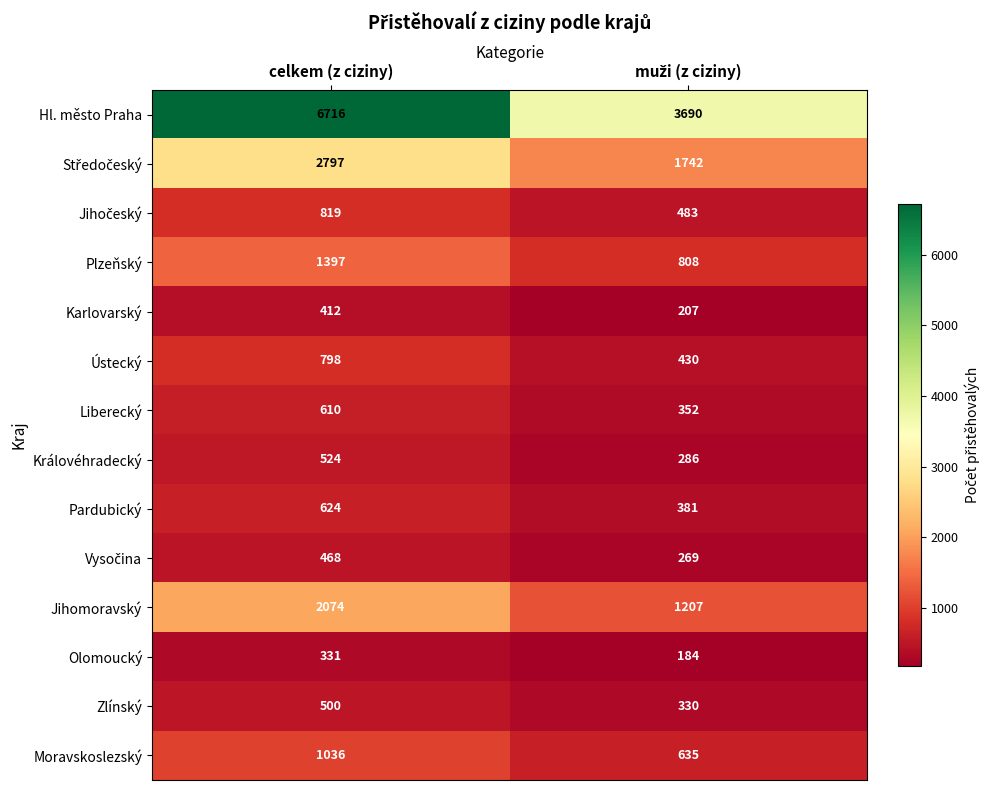

What is the difference between the maximum and minimum values in the Zlínský series?

170